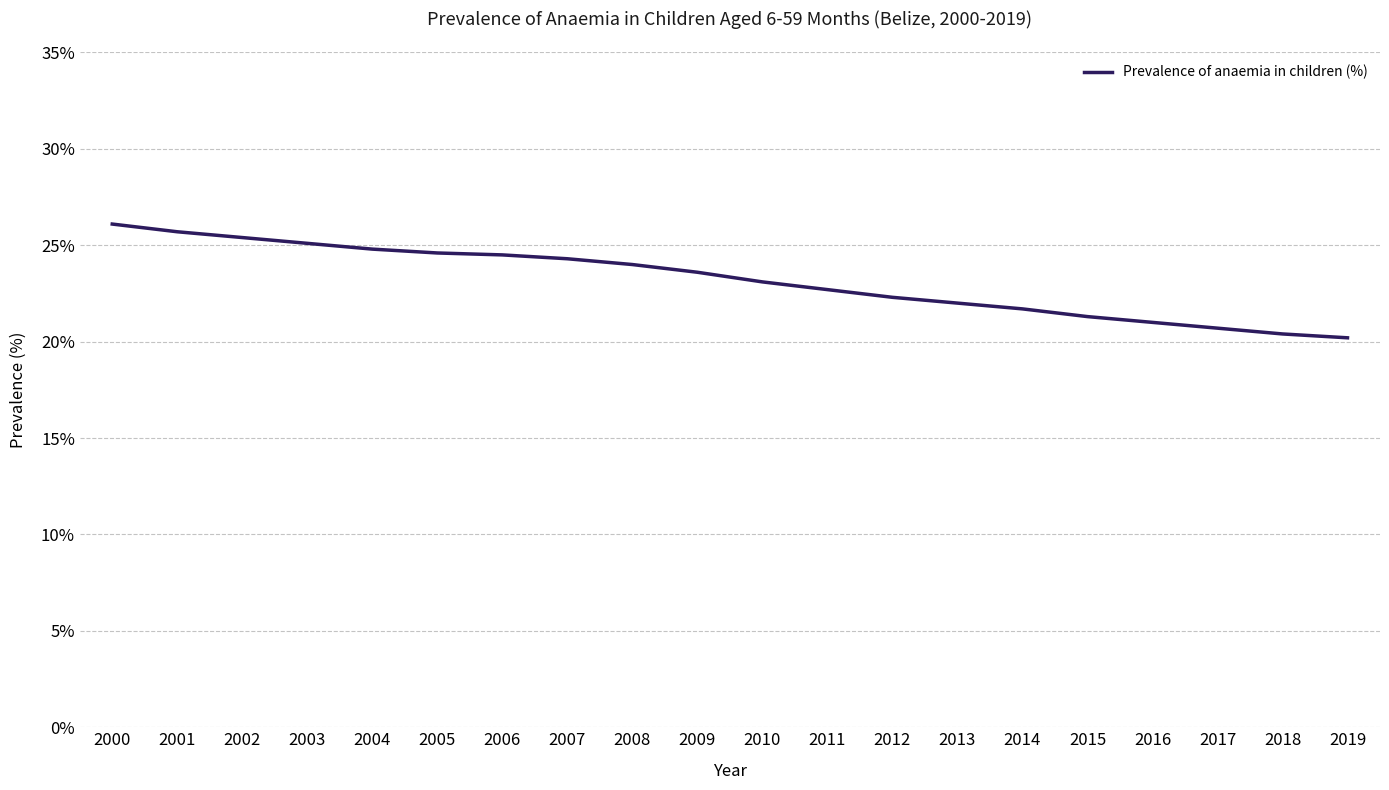

What is the difference between the maximum and minimum values?

5.9